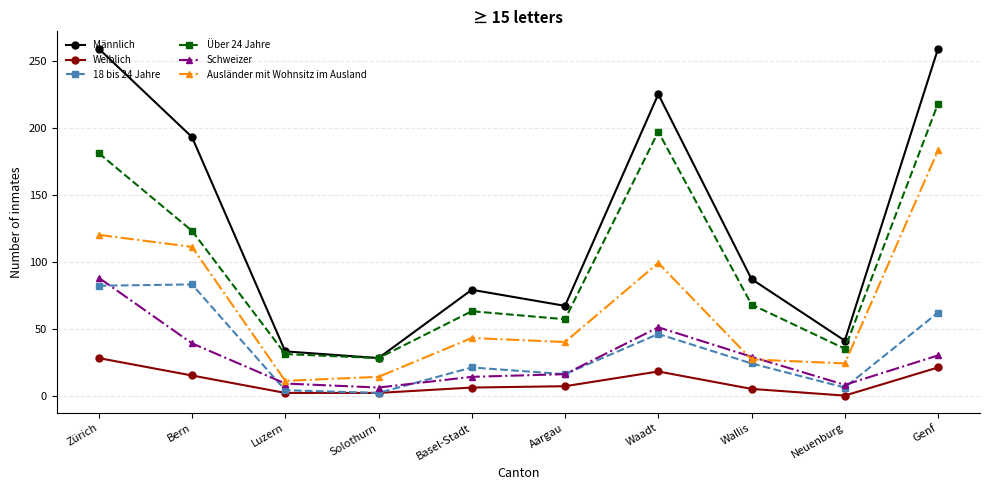

How many data points does each series have?

10